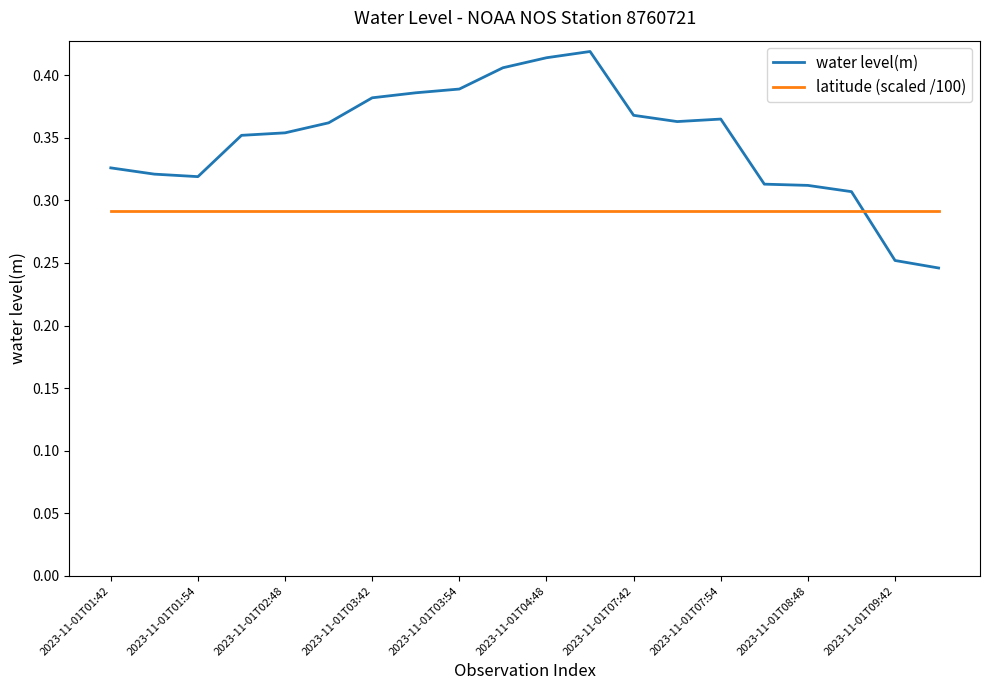

List the series in order of their overall mean, highest first.

water level(m), latitude (scaled /100)